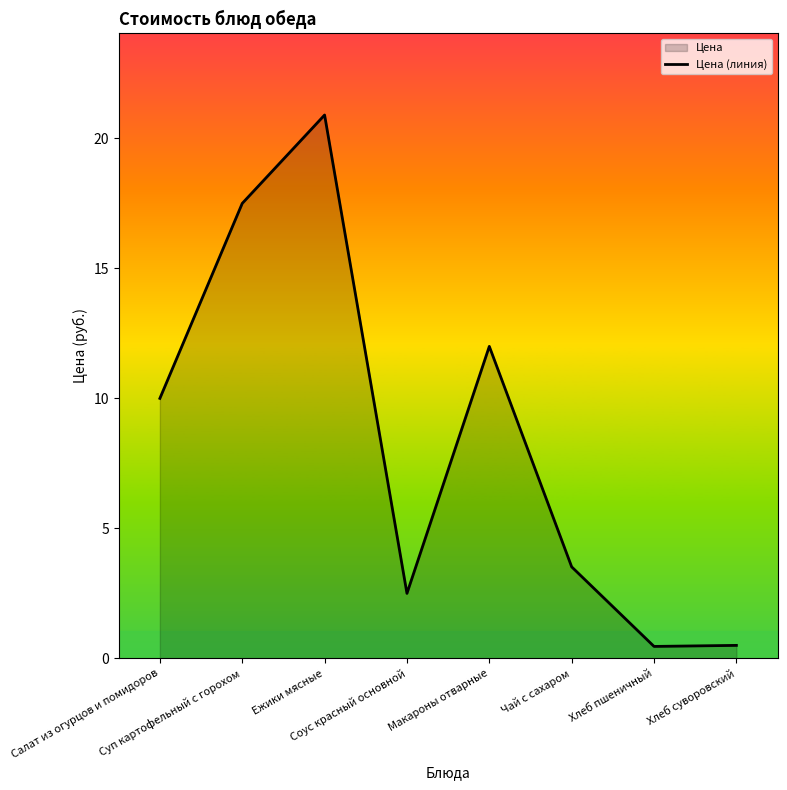

What is the label of the 6th point from the left?

Чай с сахаром